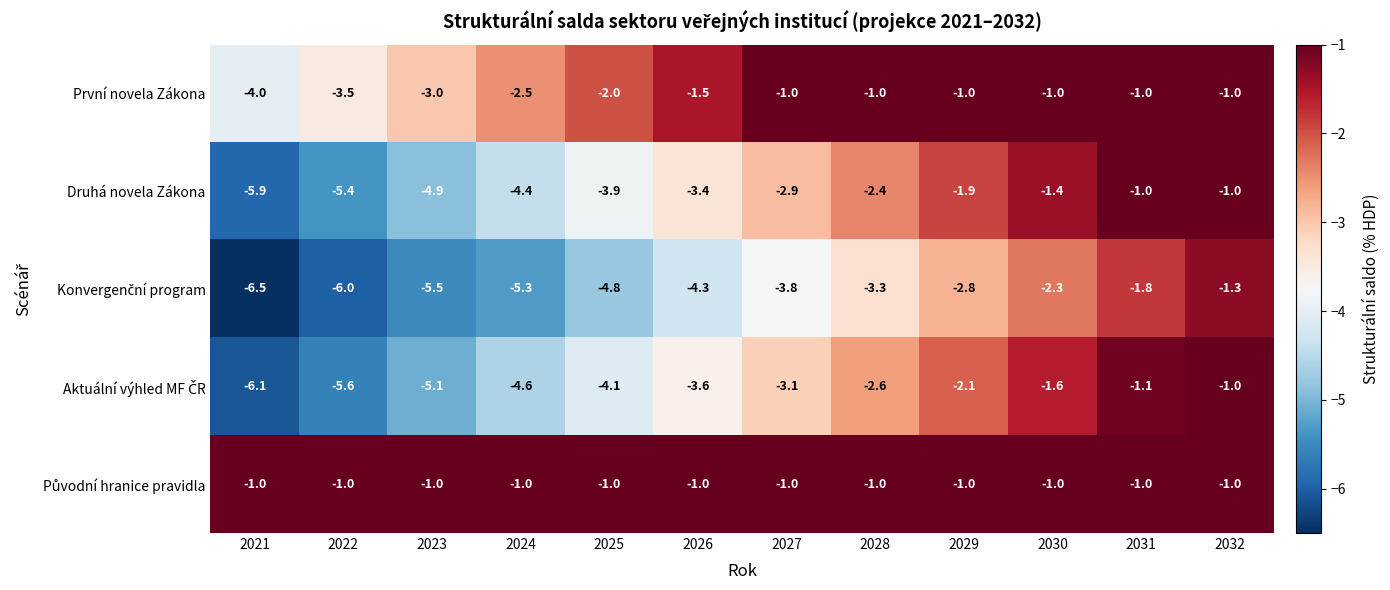

Count the number of data series in this chart.

5